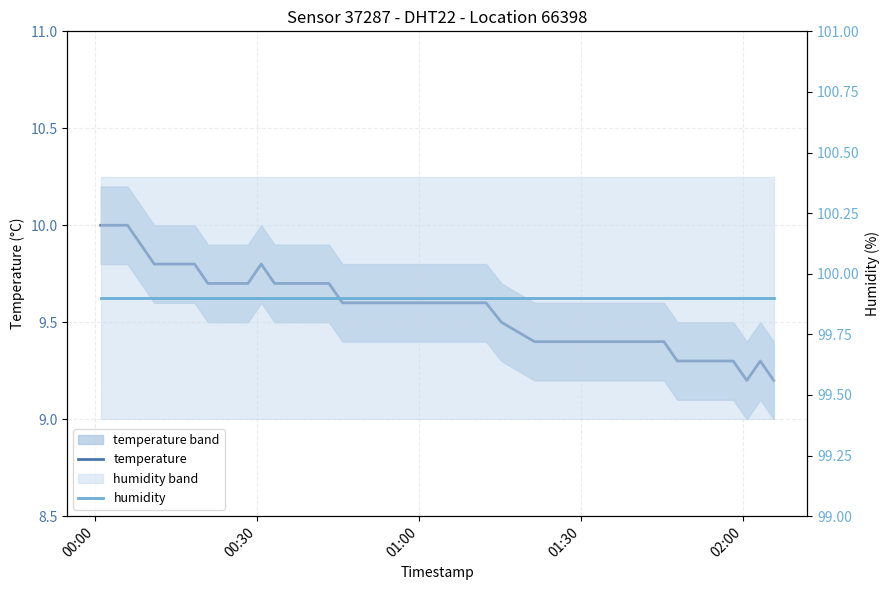

How many lines are shown in the chart?

2